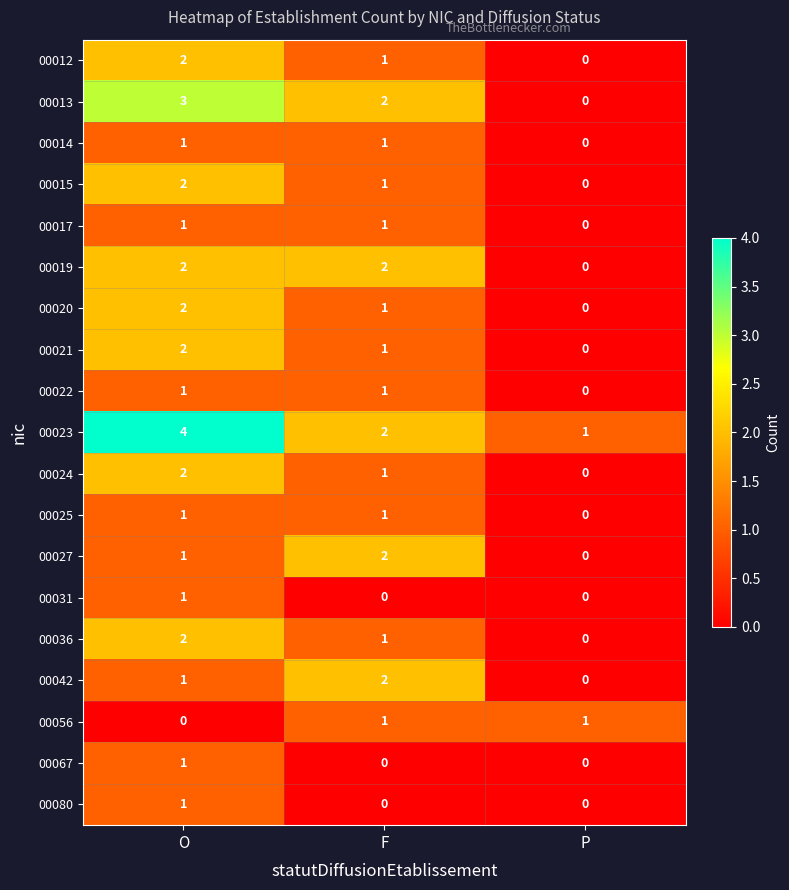

How many 00031 values are between 0 and 1?

3